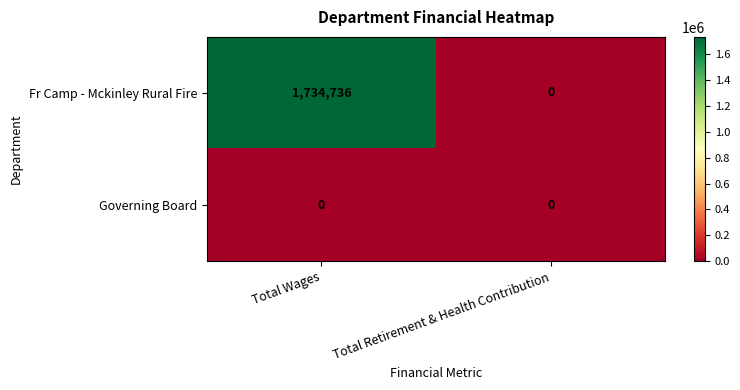

At how many categories does at least one series exceed 724655?

1